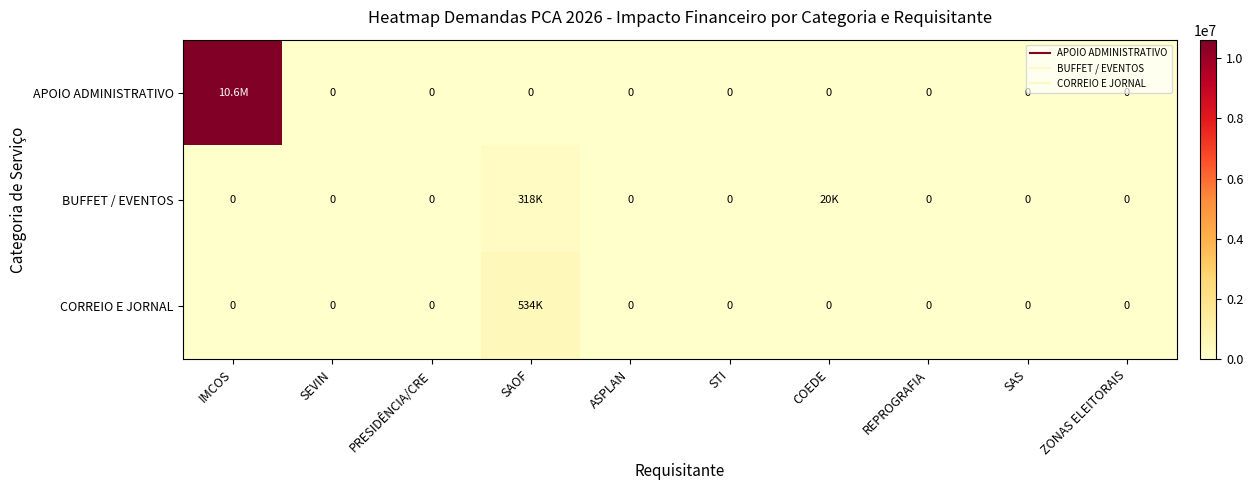

What is the average value of the BUFFET / EVENTOS series?

33804.0